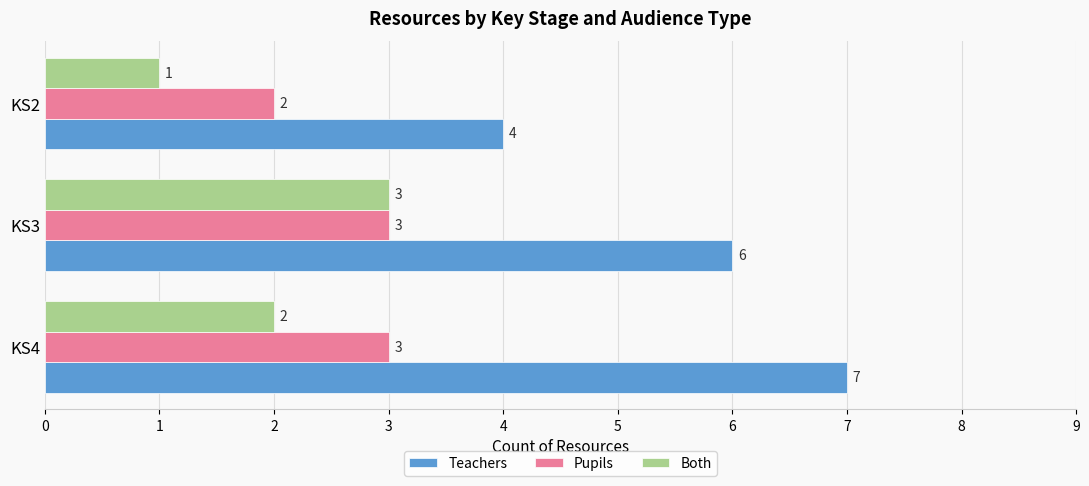

What is the sum of all Both values?

6